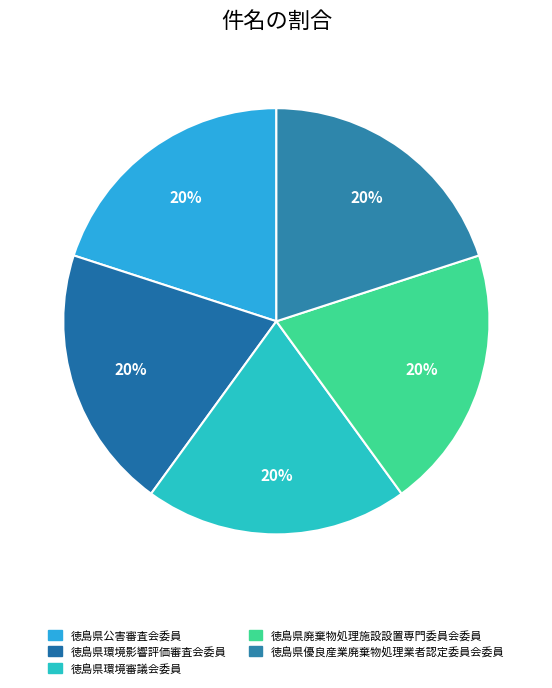

To the nearest percent, what is the average slice percentage?

20%